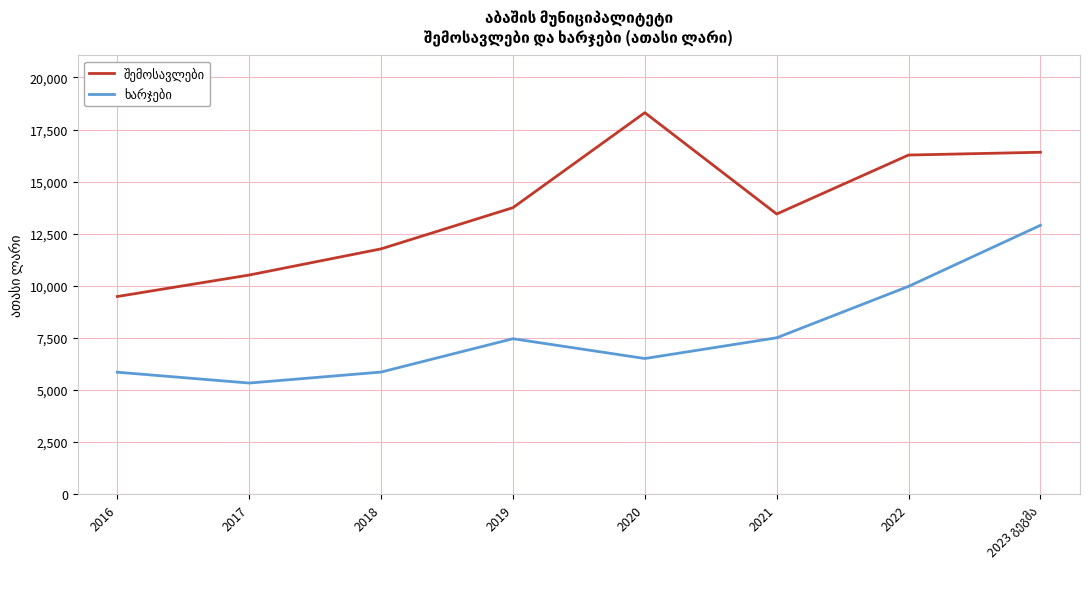

At which category does the chart reach its peak across all series?

2020